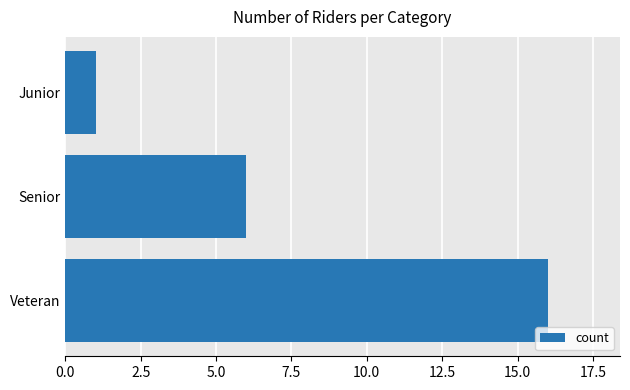

How many bars are there in total?

3